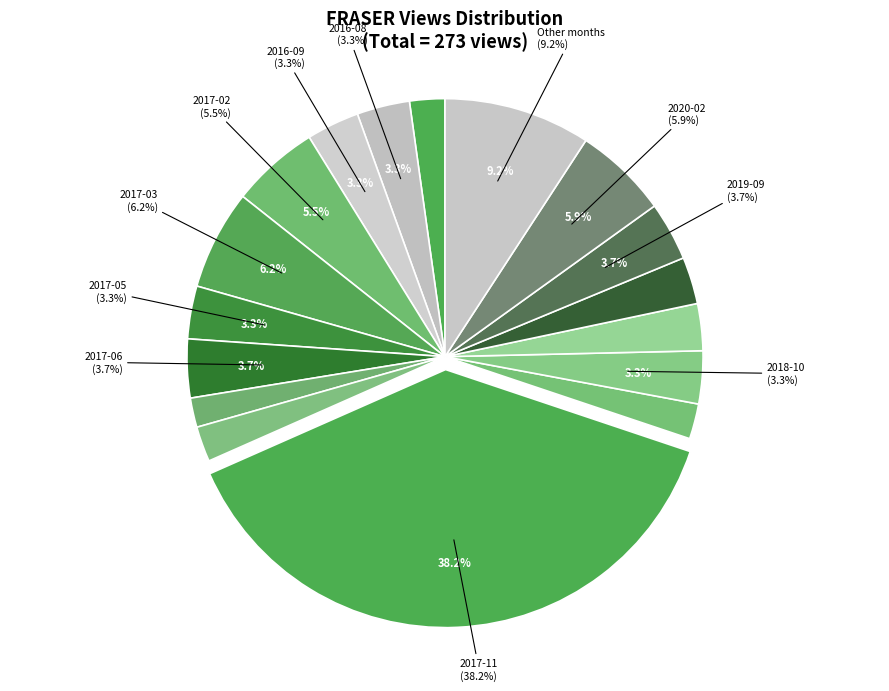

Does any single category account for the majority?

No